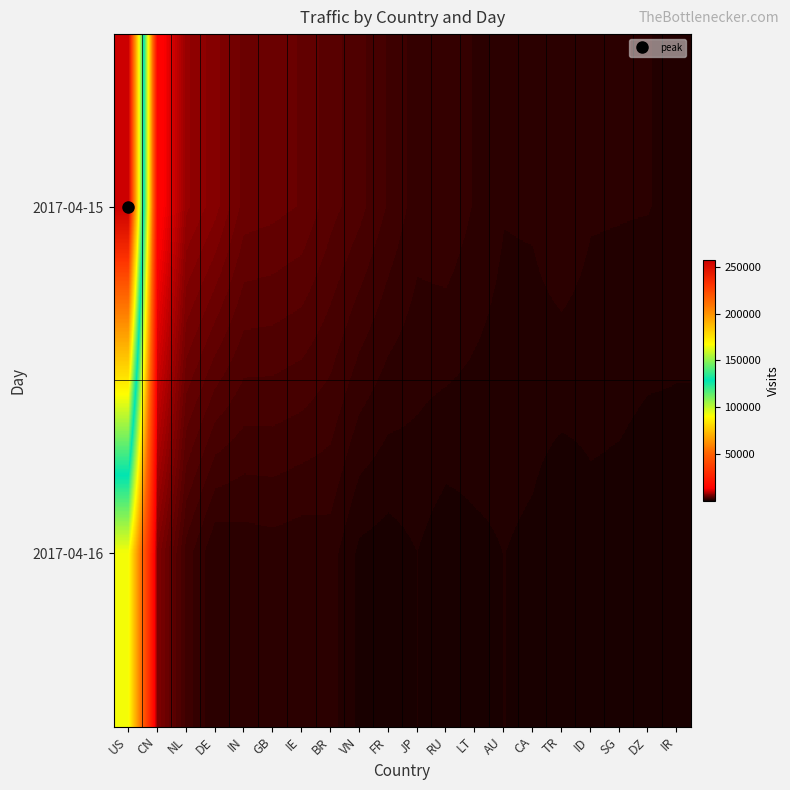

At how many categories does at least one series exceed 209282?

1